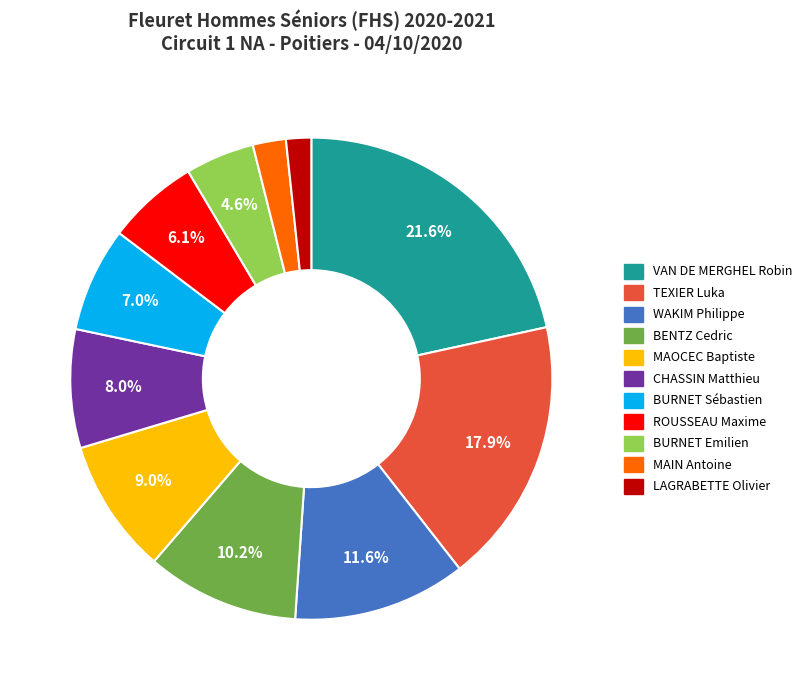

Is there any slice that represents more than half of the pie?

No